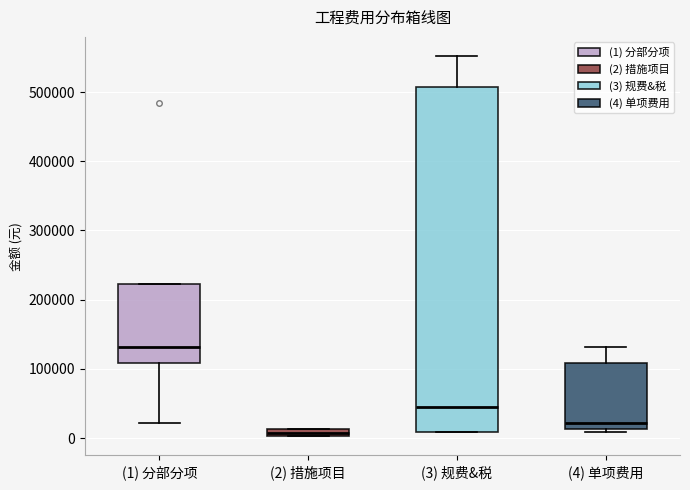

Which box has the highest median line?

(1) 分部分项